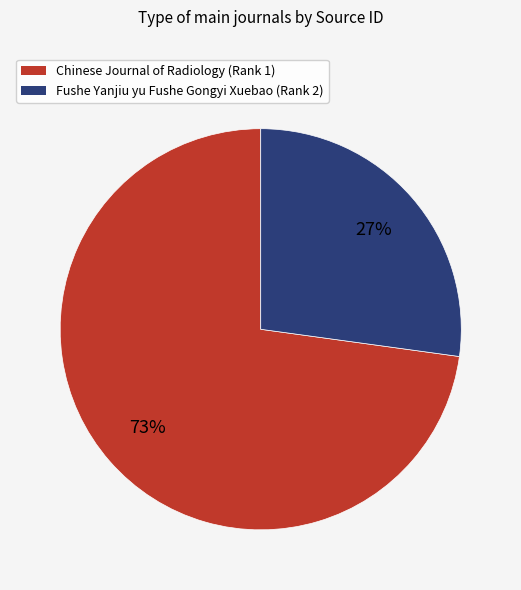

Rank the categories by value from lowest to highest.

Fushe Yanjiu yu Fushe Gongyi Xuebao (Rank 2), Chinese Journal of Radiology (Rank 1)